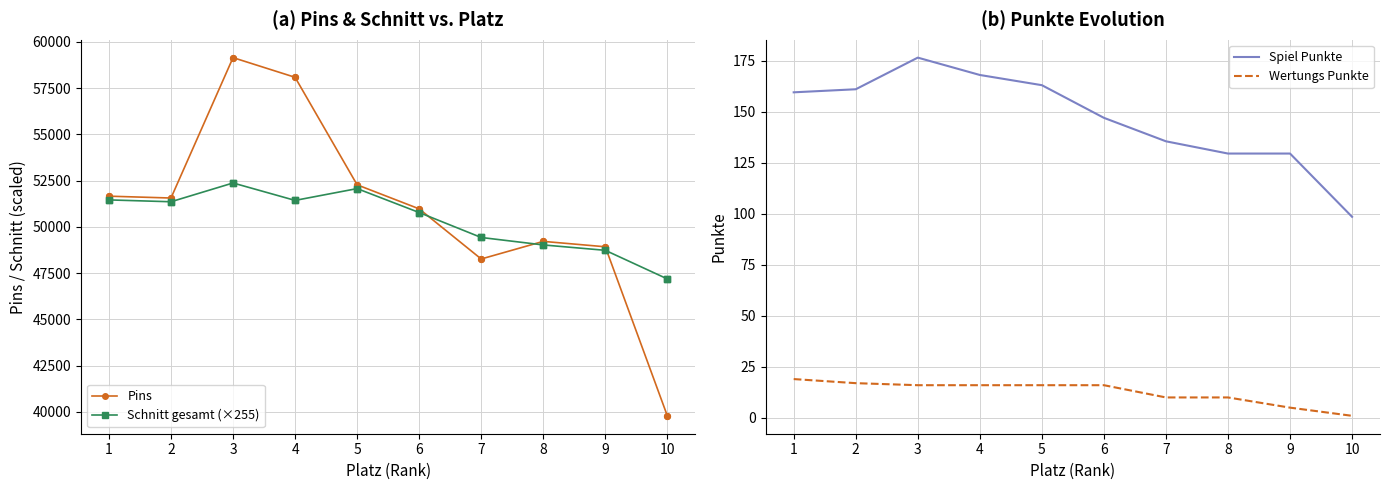

What are all the series names shown in the legend?

Pins, Schnitt gesamt (×255), Spiel Punkte, Wertungs Punkte